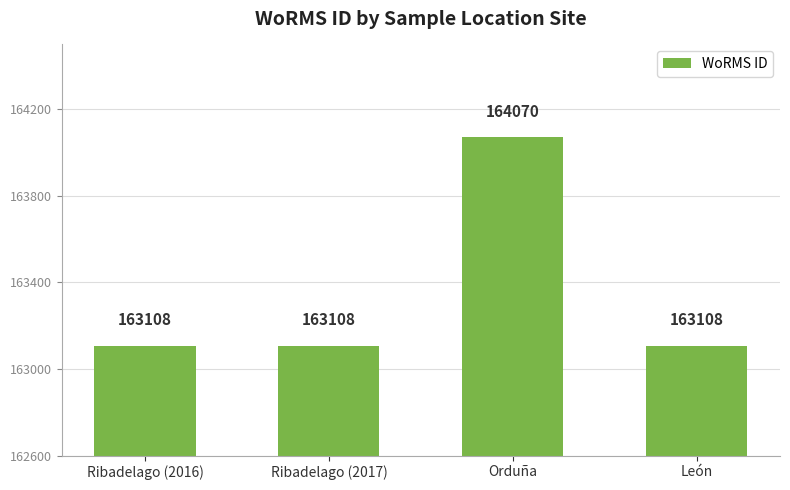

What position from the left is Orduña?

3